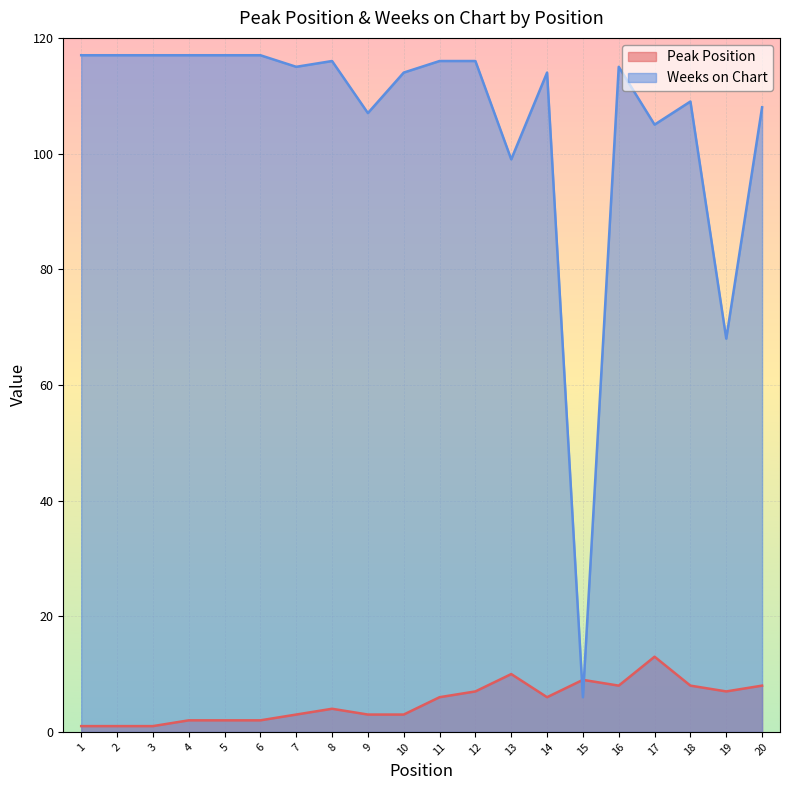

What is the total value across all series at 17?

118